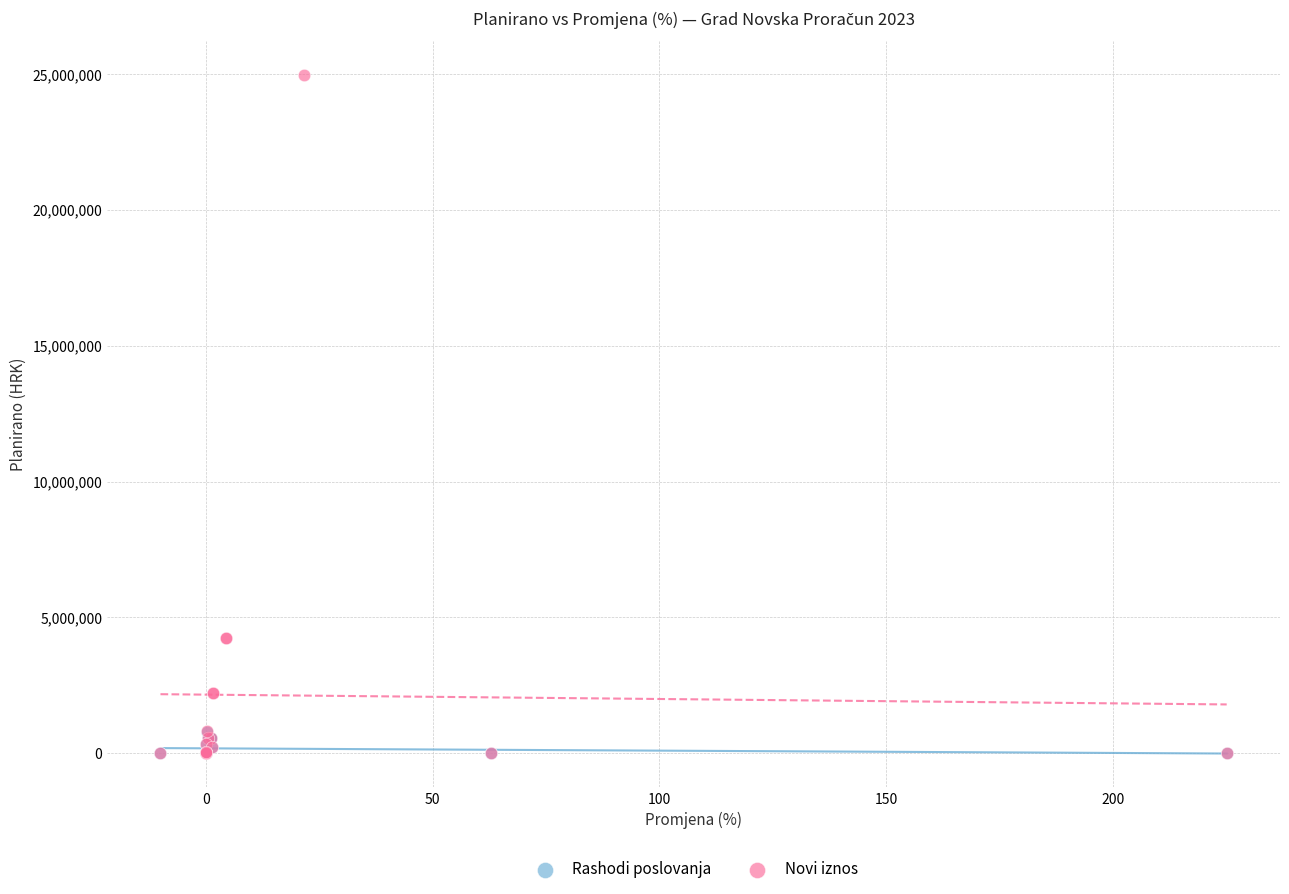

What are all the series names shown in the legend?

Rashodi poslovanja, Novi iznos